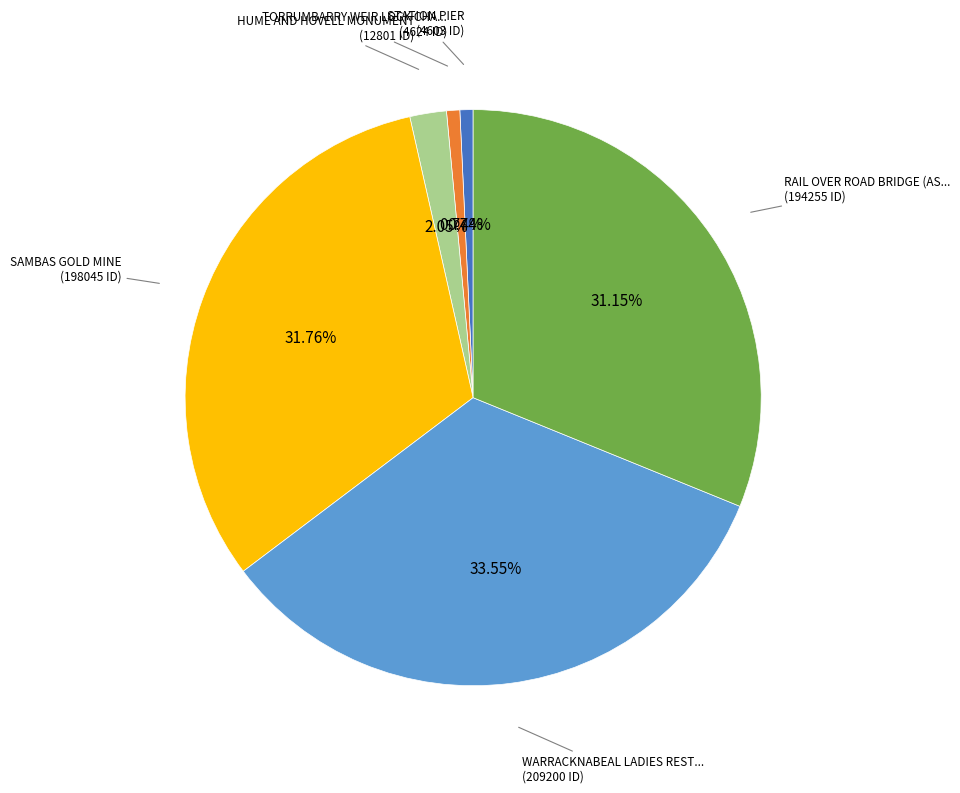

Is there any slice that represents more than half of the pie?

No